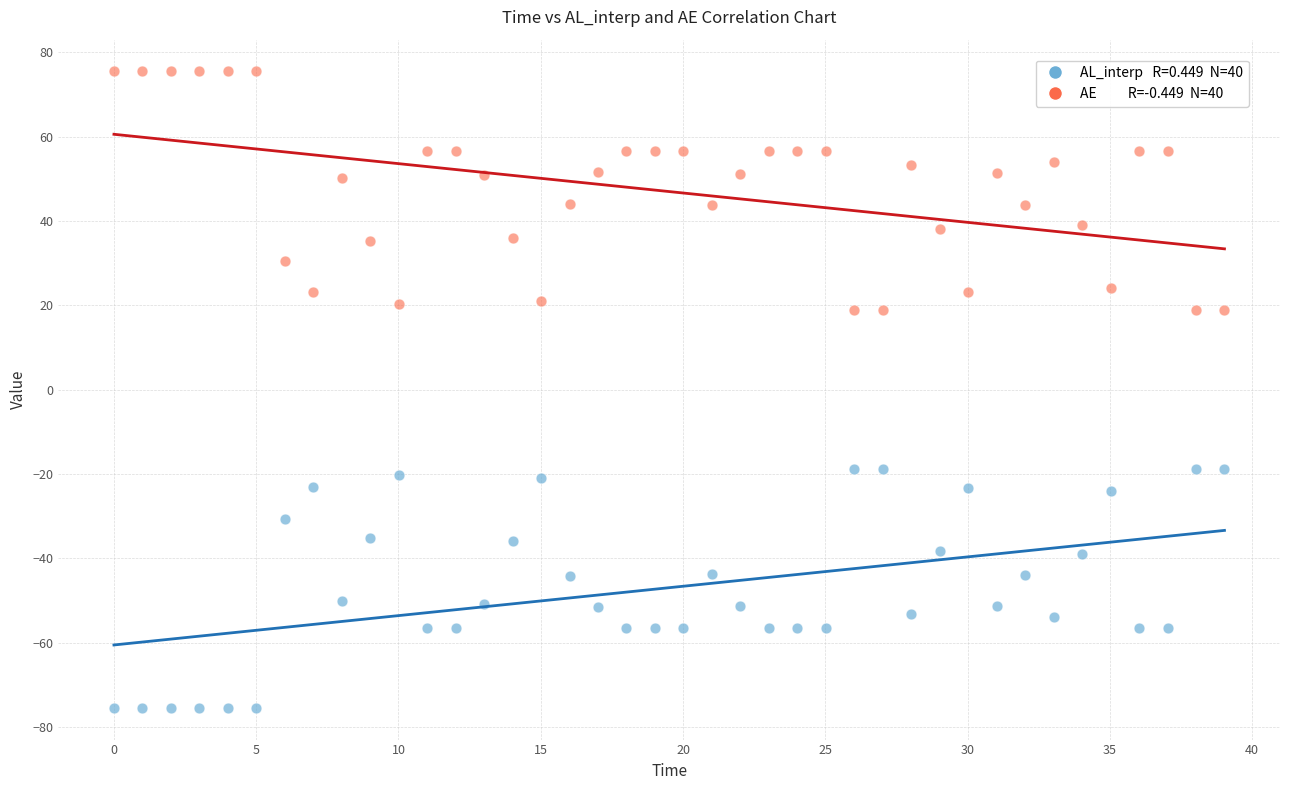

Across all data points, what is the range of Y values (max minus min)?

150.9